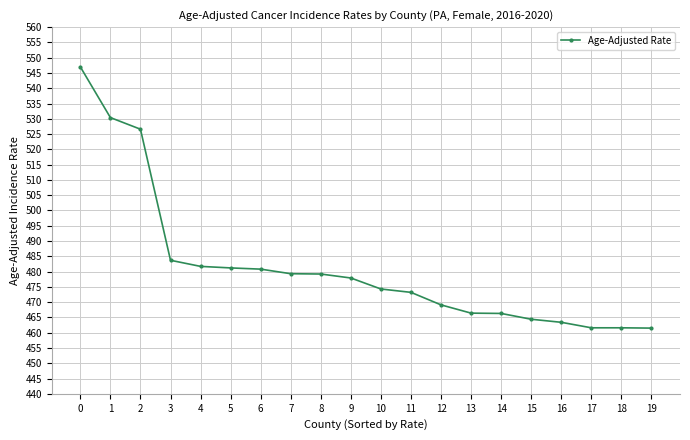

What is the ratio of the value at 10 to the value at 5?

1.0